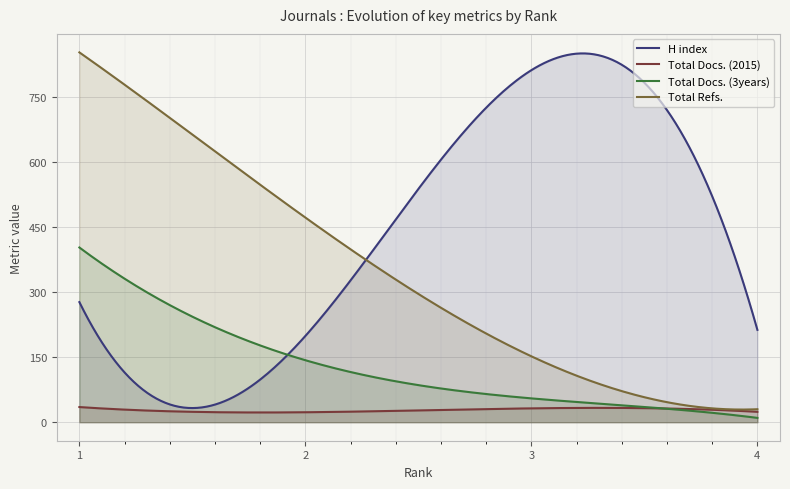

Between 1 and 2, which series saw the biggest shift?

Total Refs.